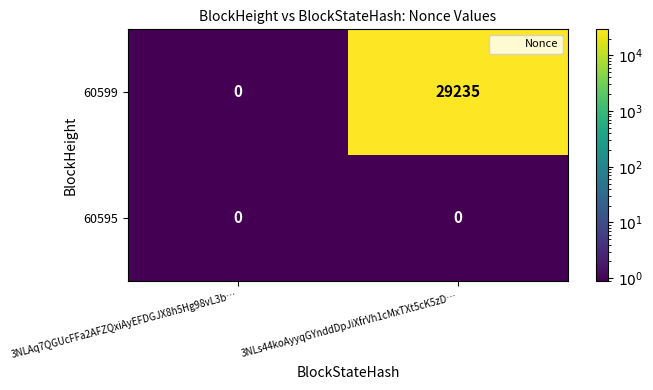

What is the greatest value displayed?

29235